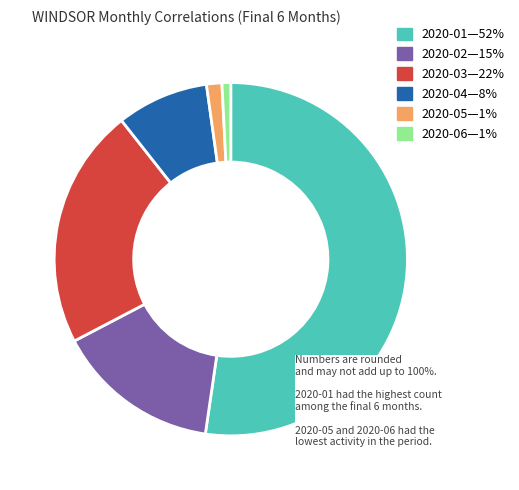

True or false: 2020-03—22% accounts for 22% of the total.

True